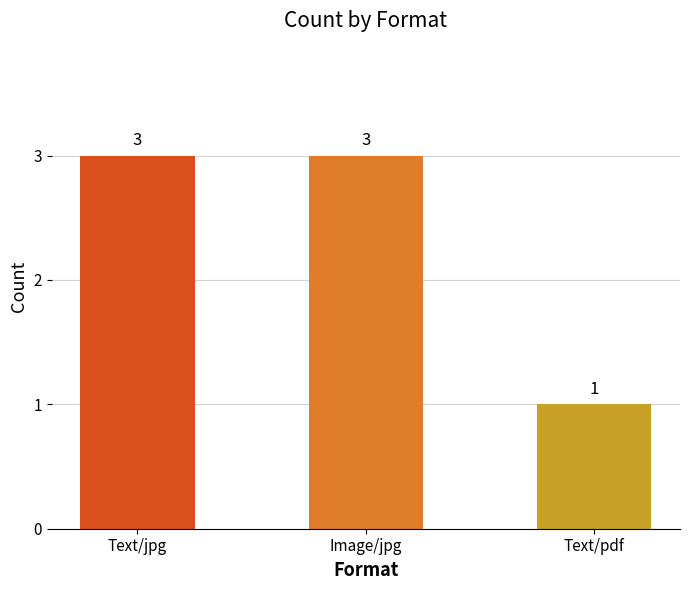

What is the sum of all values?

7